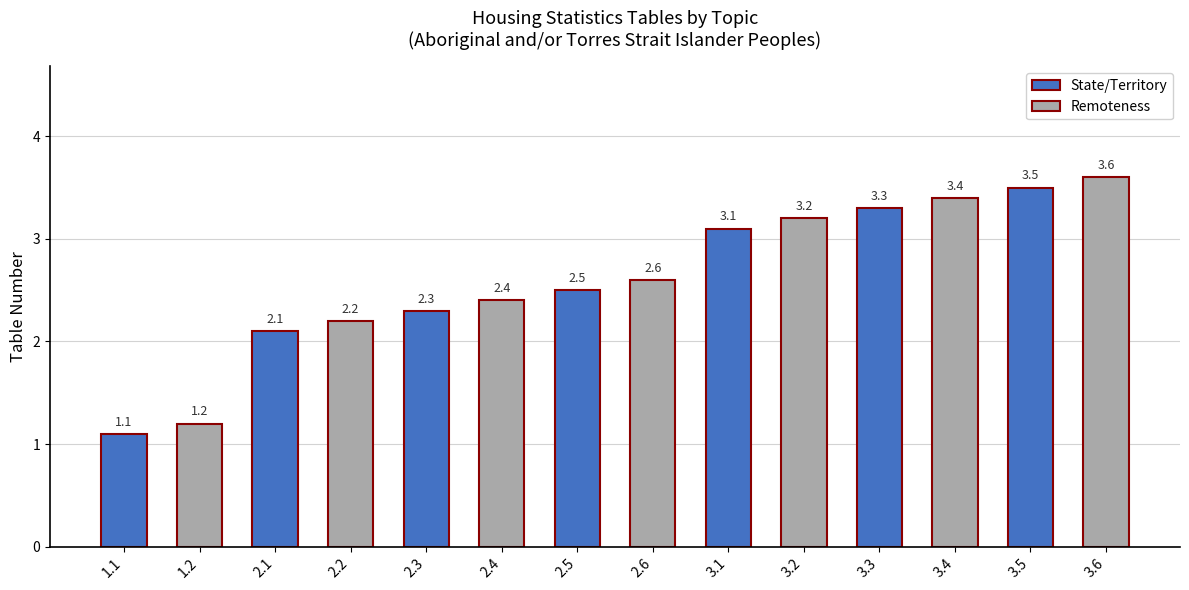

What is the sum of all State/Territory values?

17.9